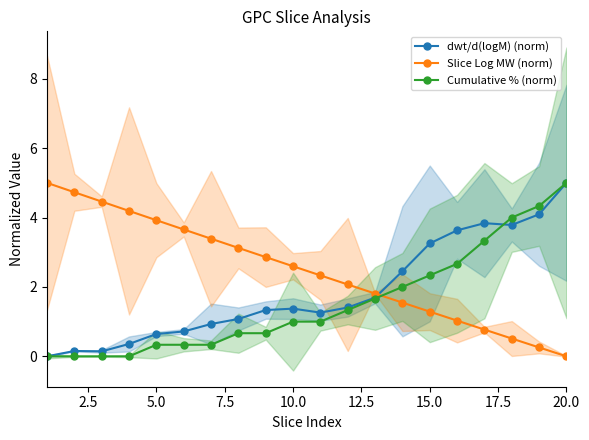

The Slice Log MW (norm) series shows 2.6 at 10.0. True or false?

True